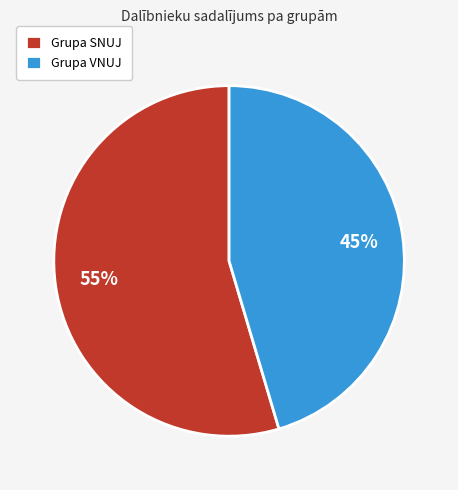

True or false: Grupa VNUJ accounts for 45% of the total.

True